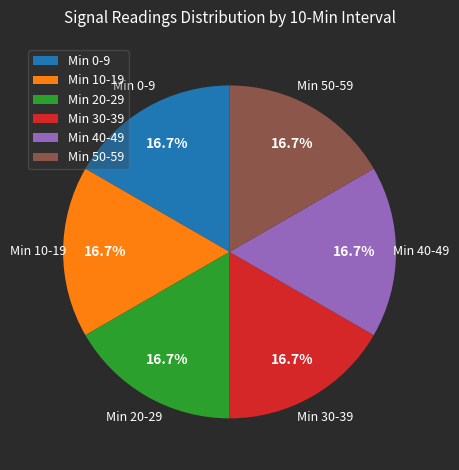

Combined, do Min 40-49 and Min 10-19 account for over 50%?

No